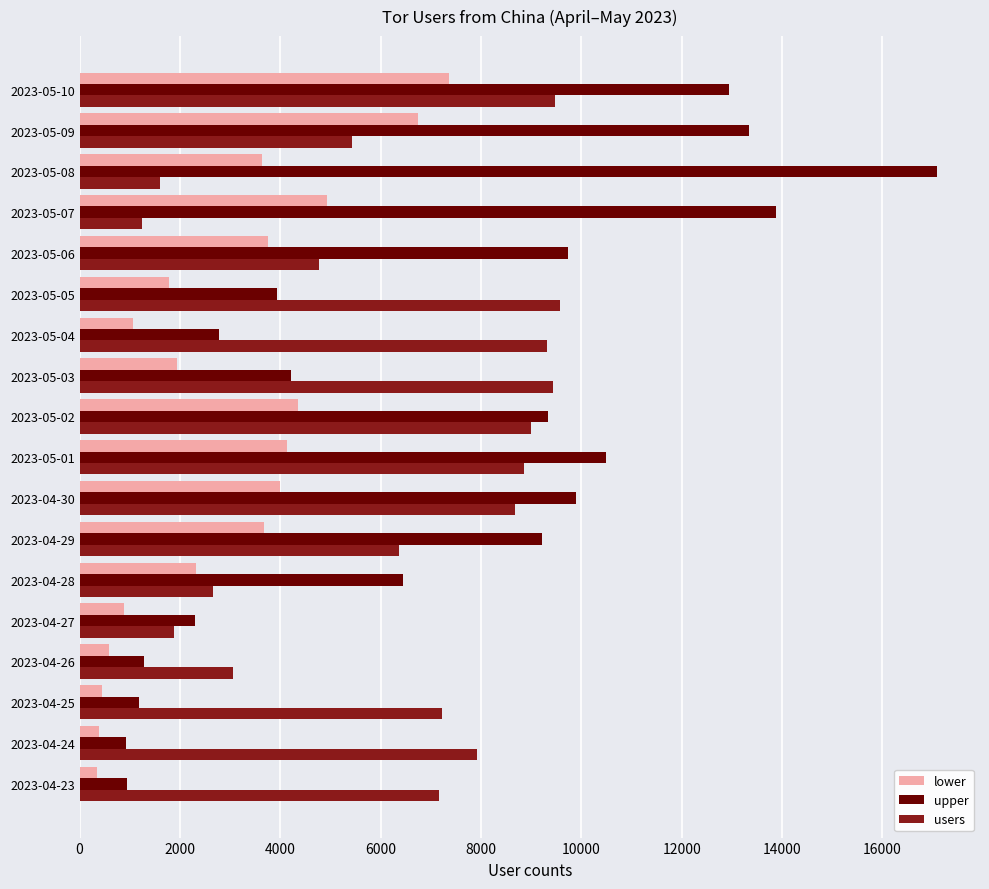

The value of upper at 2023-04-27 is 2308. True or false?

True